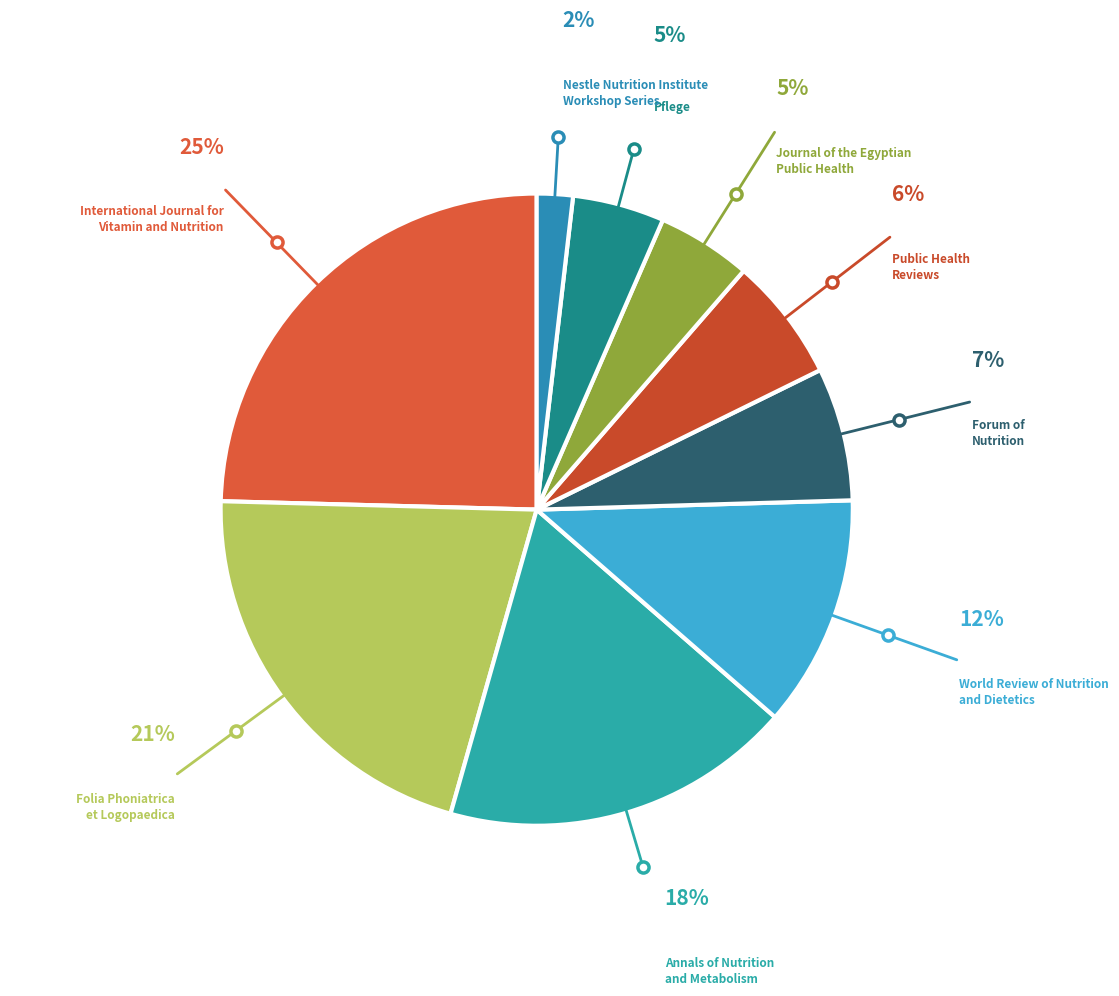

To the nearest percent, what portion does Folia Phoniatrica et Logopaedica represent?

21%